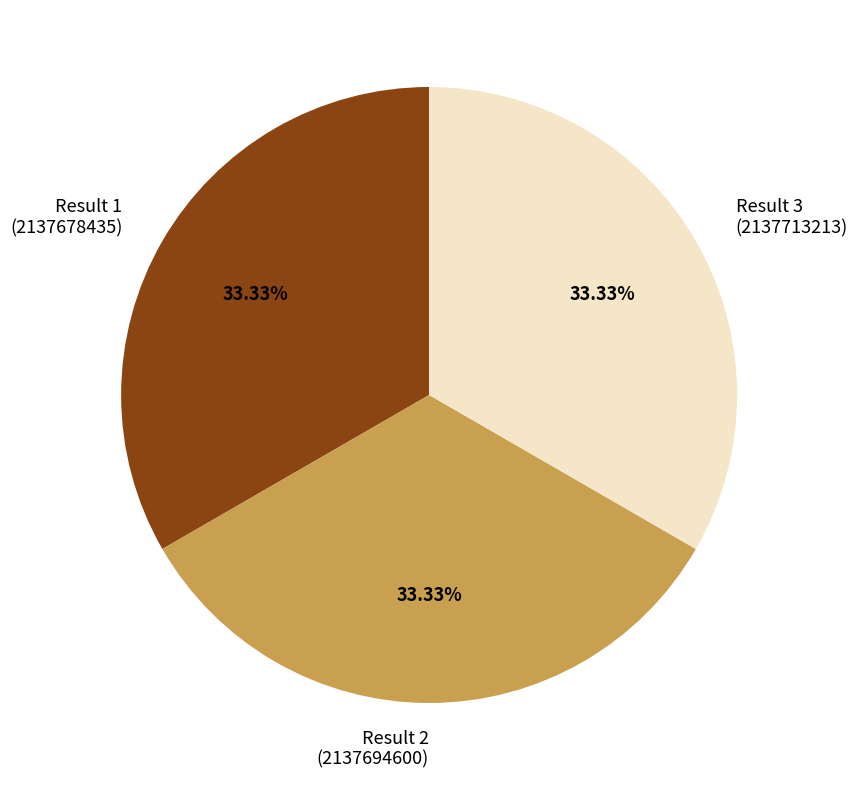

What is the ratio of the value at Result 3 (2137713213) to the value at Result 1 (2137678435)?

1.0